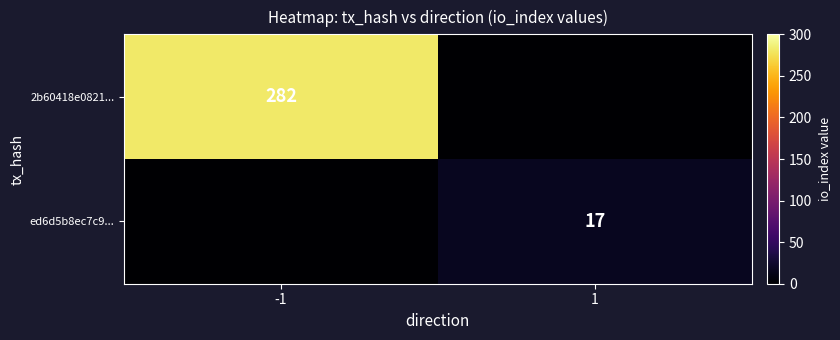

The value of 2b60418e0821... at -1 is 122. True or false?

False